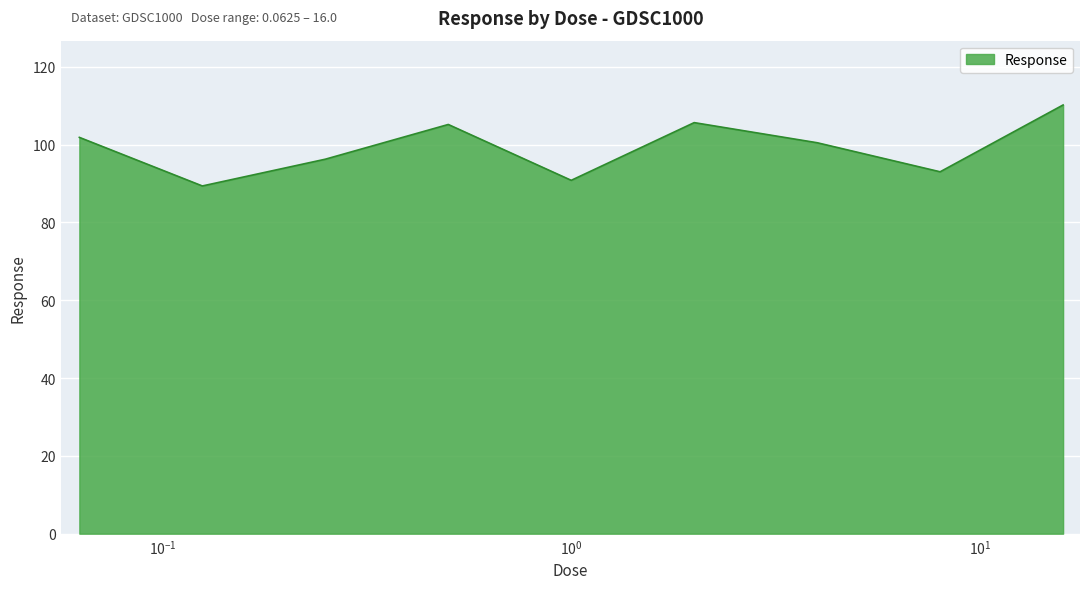

What is the smallest value displayed?

89.4